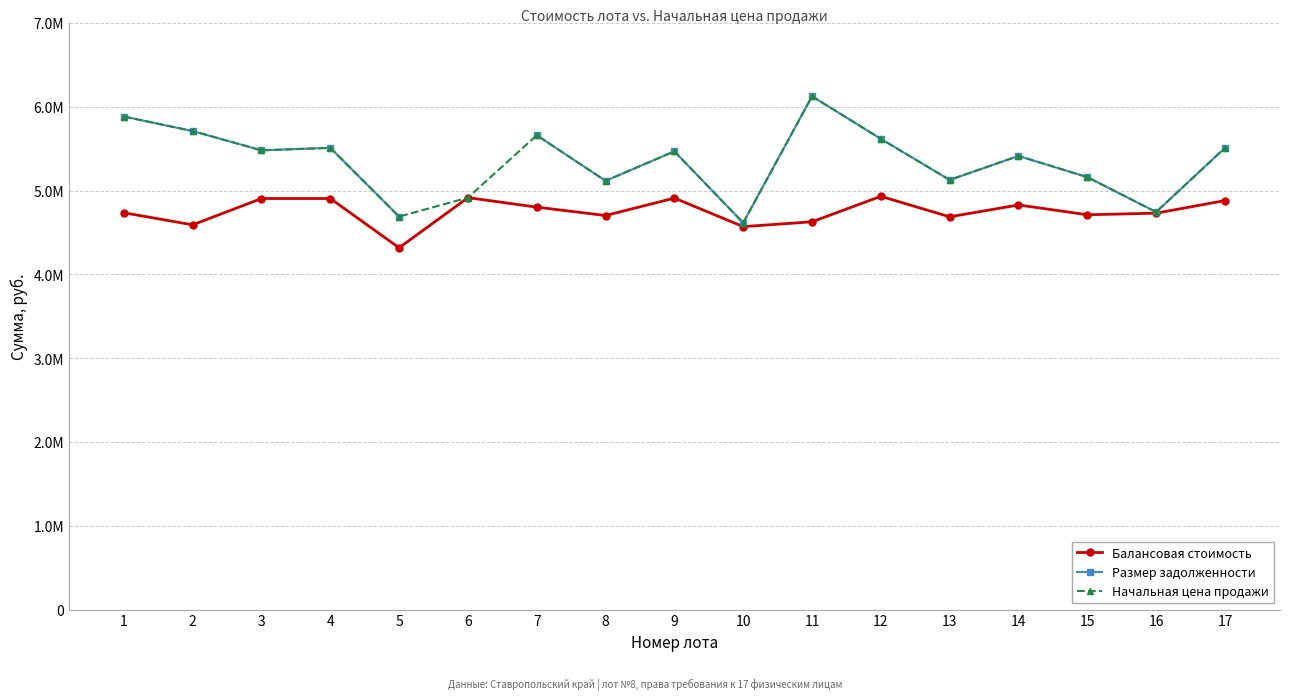

The value of Размер задолженности at 16 is 4744174.2. True or false?

True